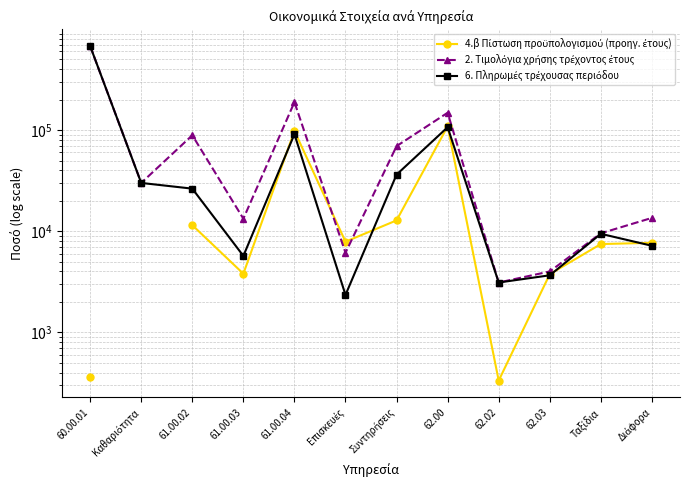

Which category has the highest value in the 4.β Πίστωση προϋπολογισμού (προηγ. έτους) series?

62.00